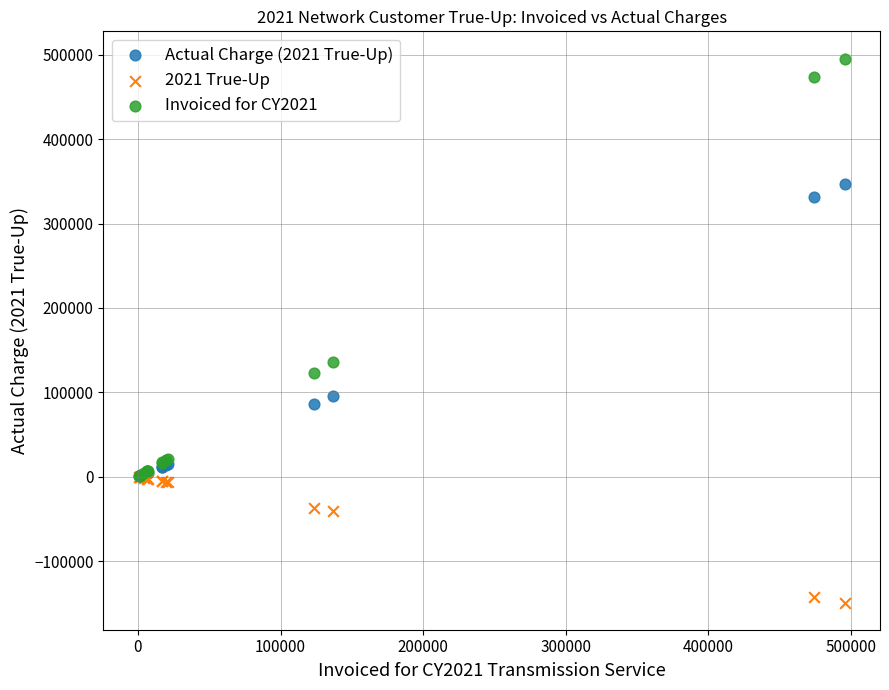

Which series reaches the maximum Y coordinate?

Invoiced for CY2021